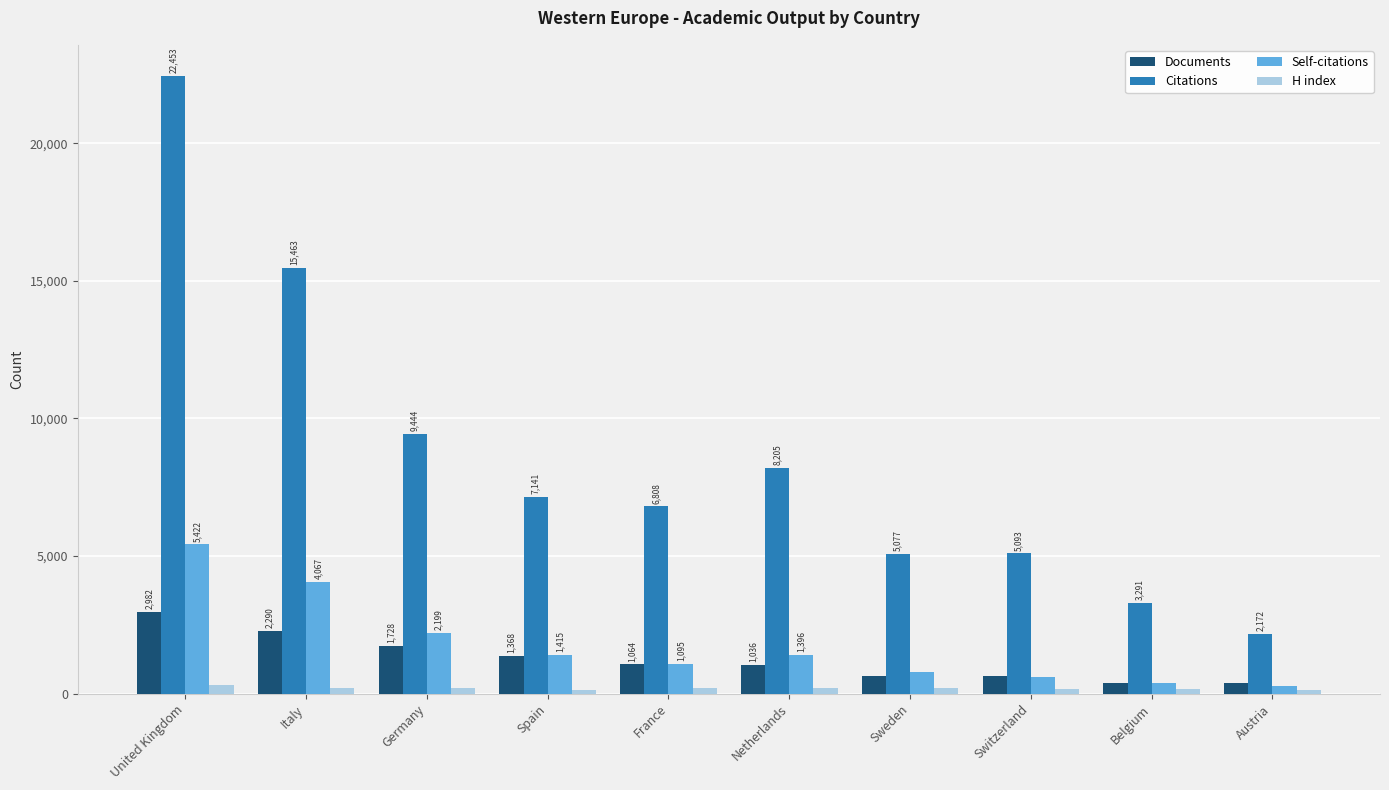

How many data points does each series have?

10